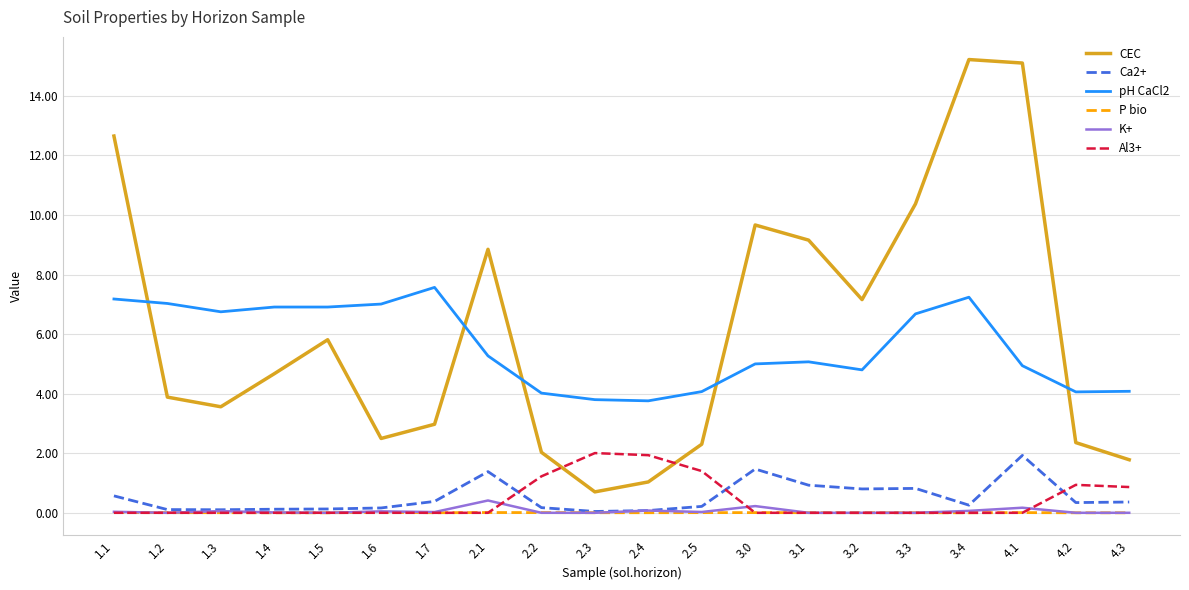

Read the CEC value at 2.2.

2.0